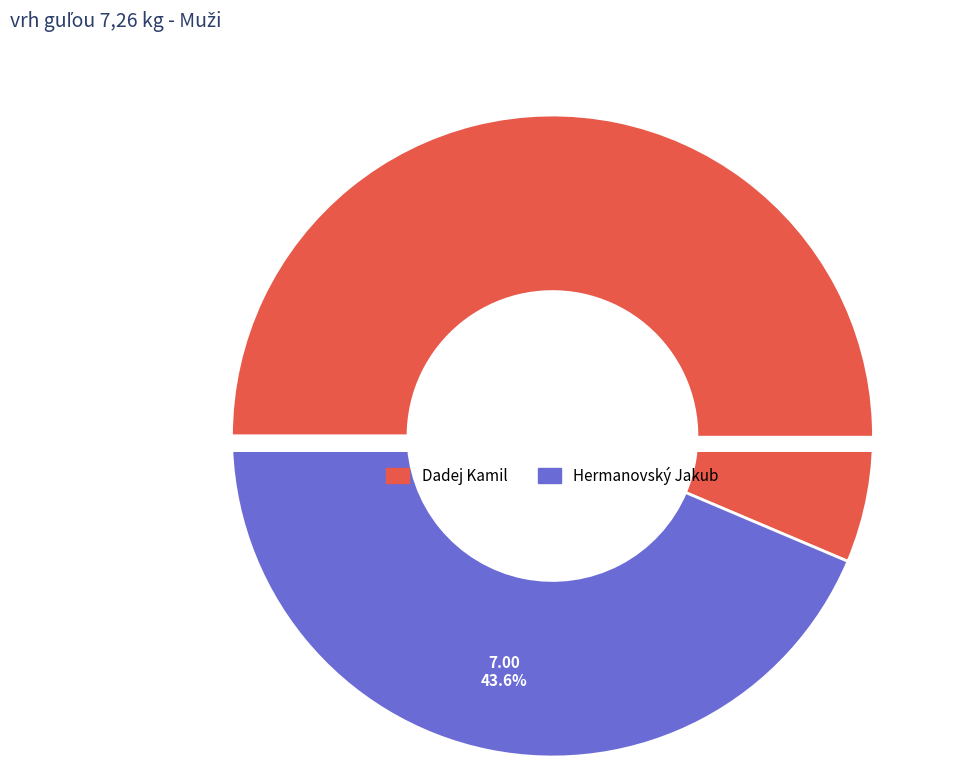

The Dadej Kamil slice represents 56% of the pie. True or false?

True